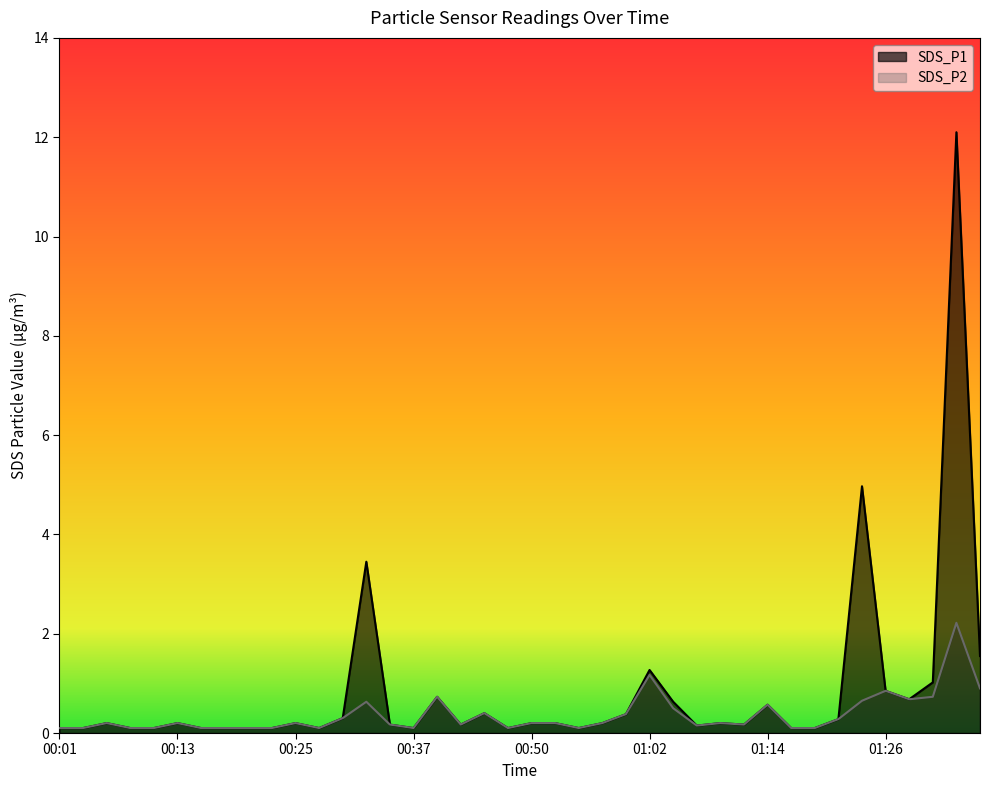

What position from the right is 01:36?

1